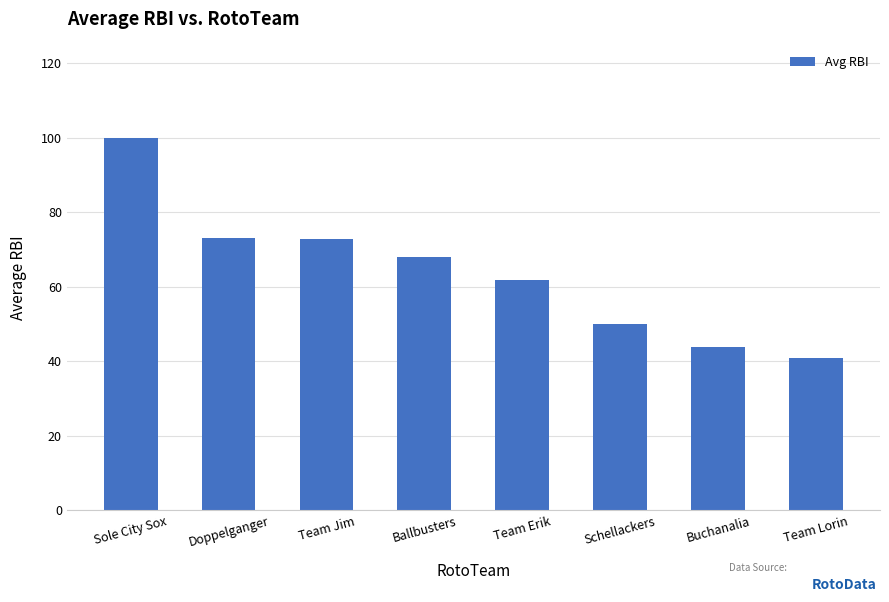

What is the approximate value at Doppelganger?

73.0